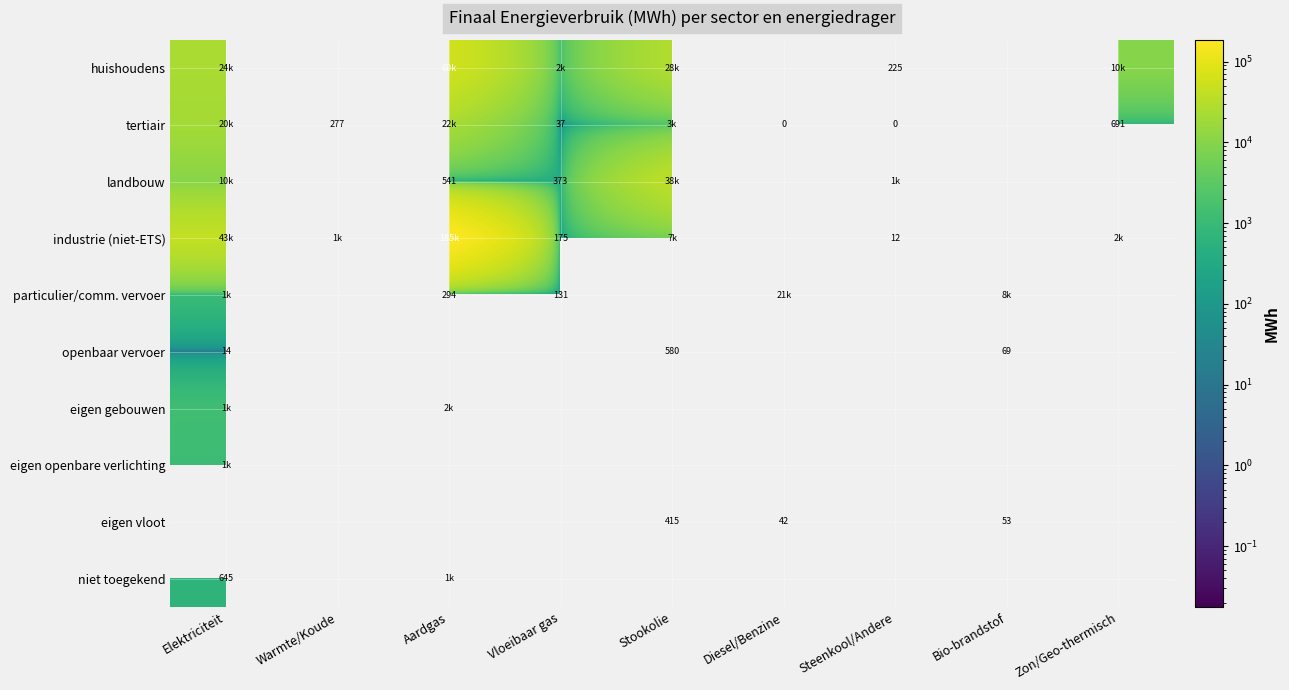

What is the sum of all eigen gebouwen values?

3472.5